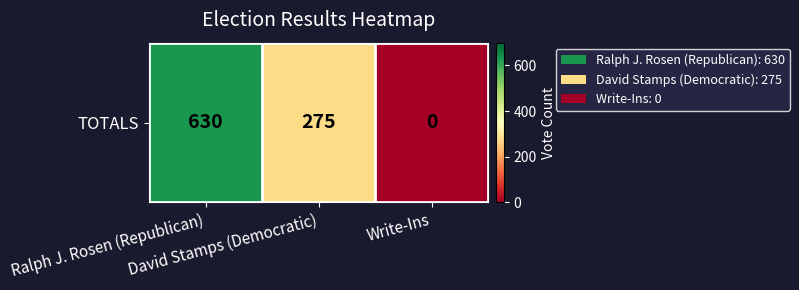

What is the difference between the values at Write-Ins and David Stamps (Democratic)?

275